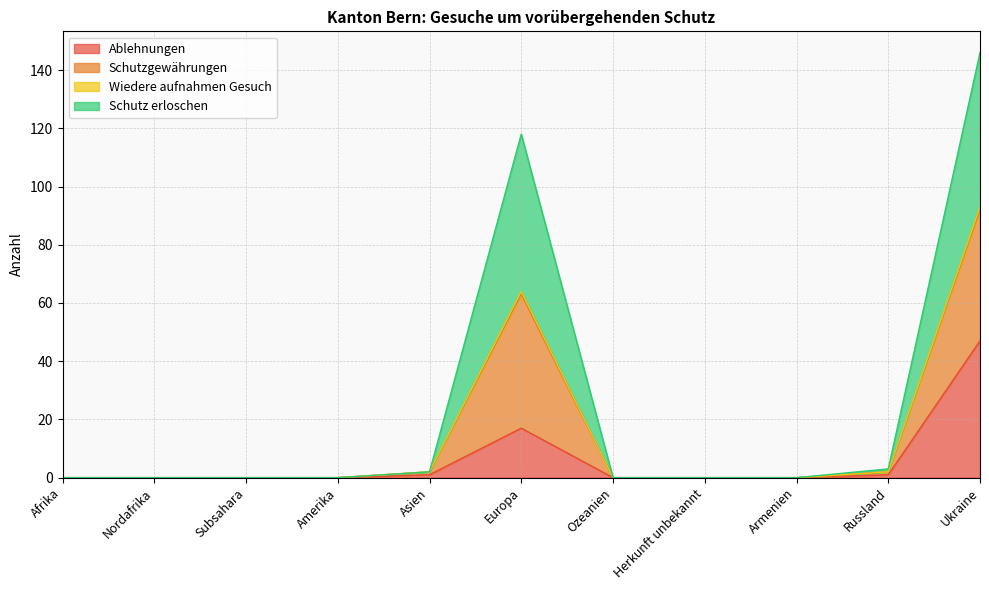

What is the sum of all Ablehnungen values?

66